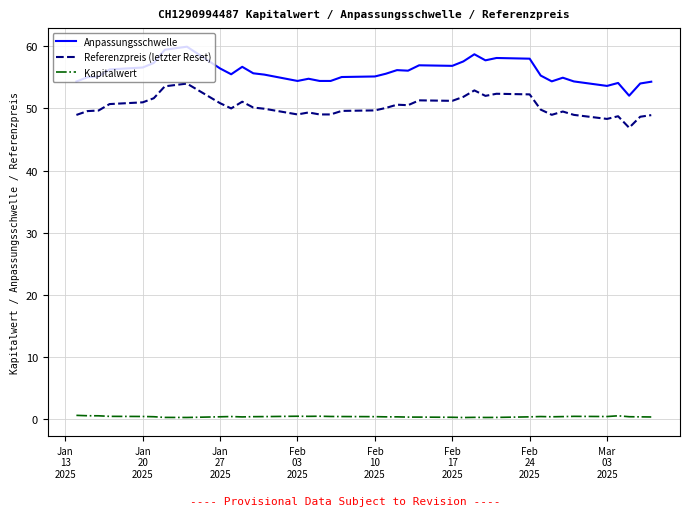

List the series in order of their peak value, lowest first.

Kapitalwert, Referenzpreis (letzter Reset), Anpassungsschwelle